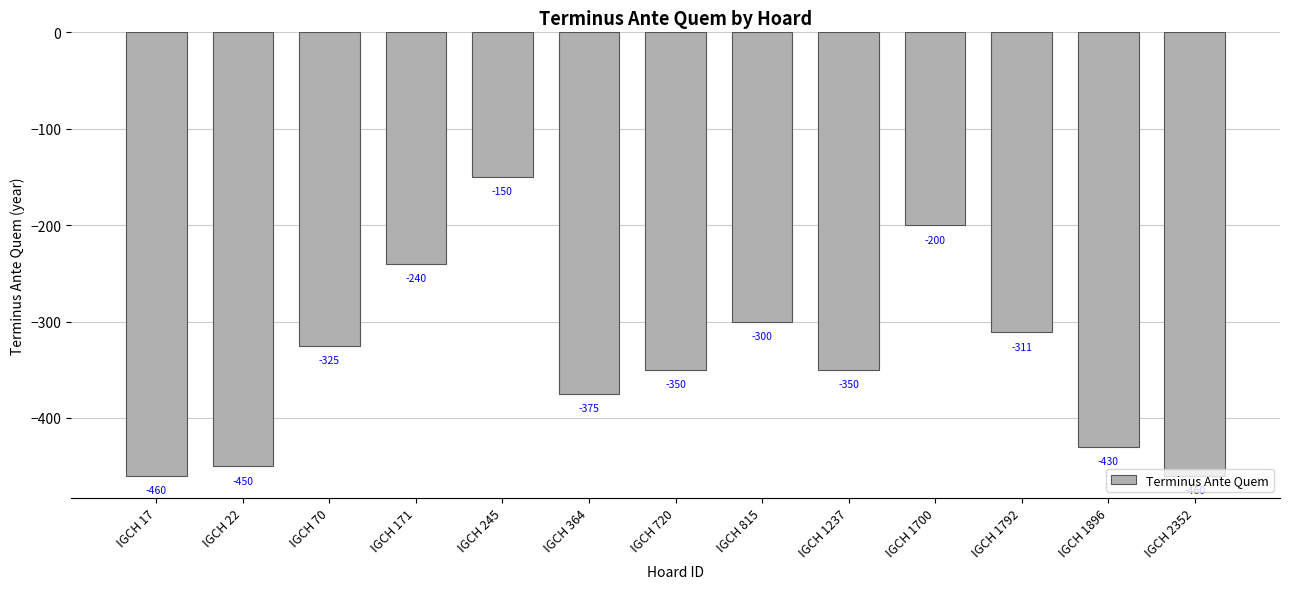

At which category does the chart reach its peak across all series?

IGCH 245